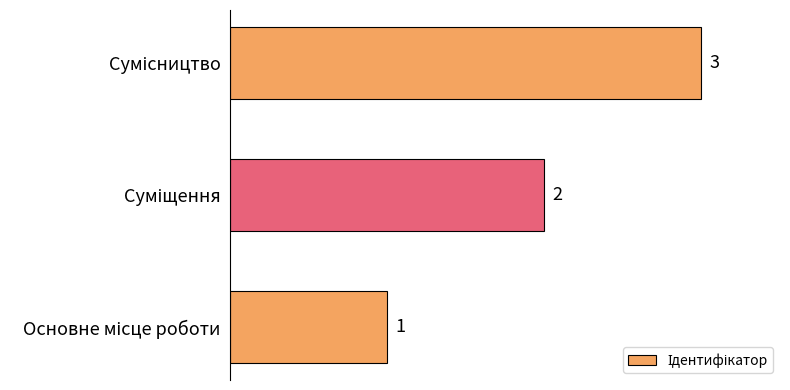

Count the values in the range 1 to 3.

3